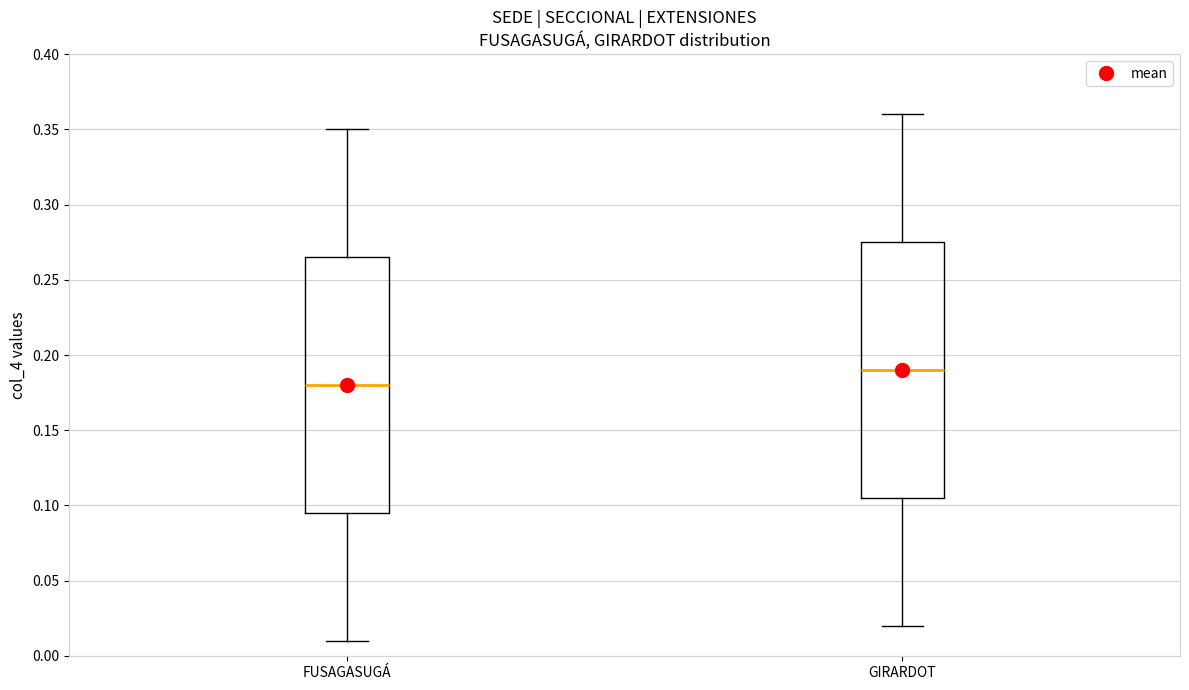

Where does the lower whisker of the box for FUSAGASUGÁ end on the y-axis? The values are not printed on the chart, so give them approximately, as read against the axis.

0.010